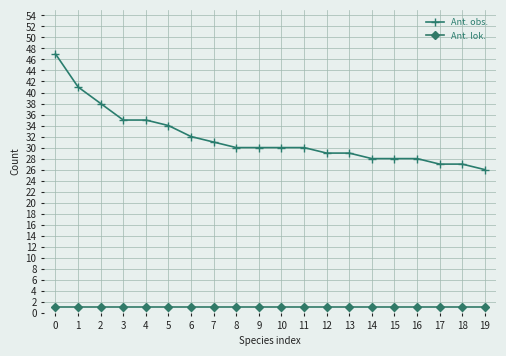

How many lines are shown in the chart?

2